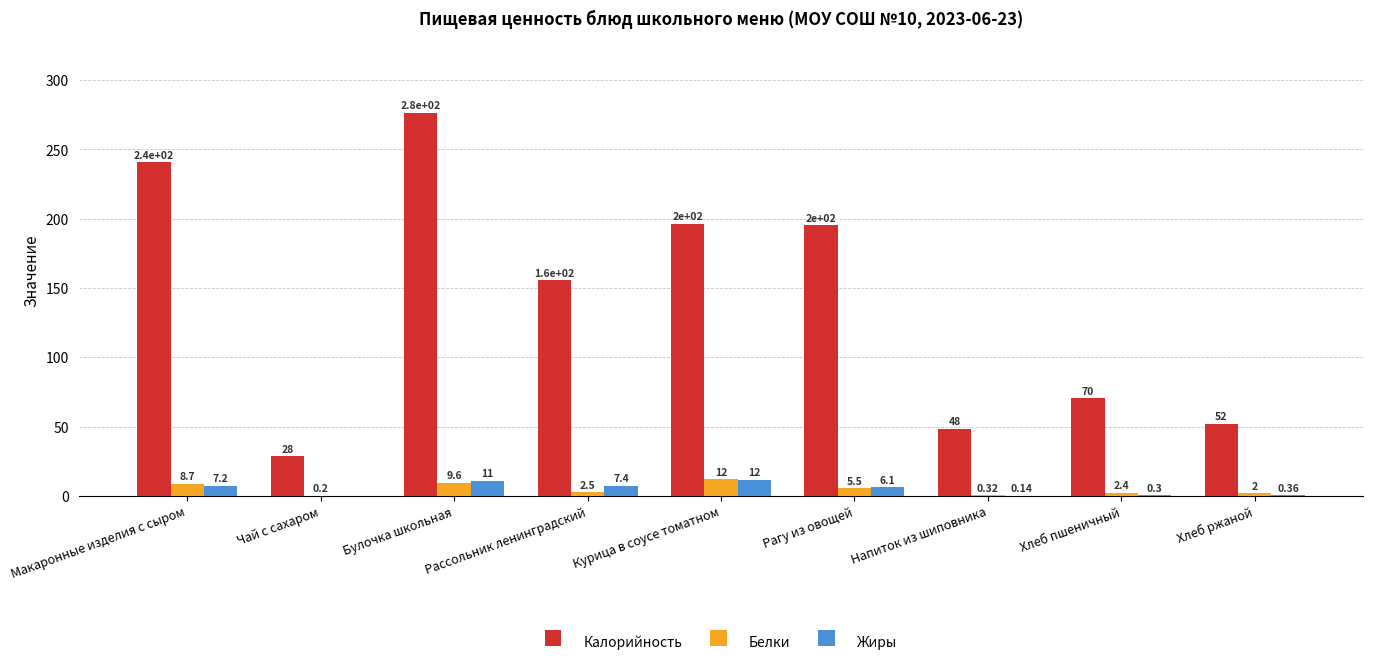

What is the sum of the Жиры values at Рассольник ленинградский and Хлеб пшеничный?

7.7